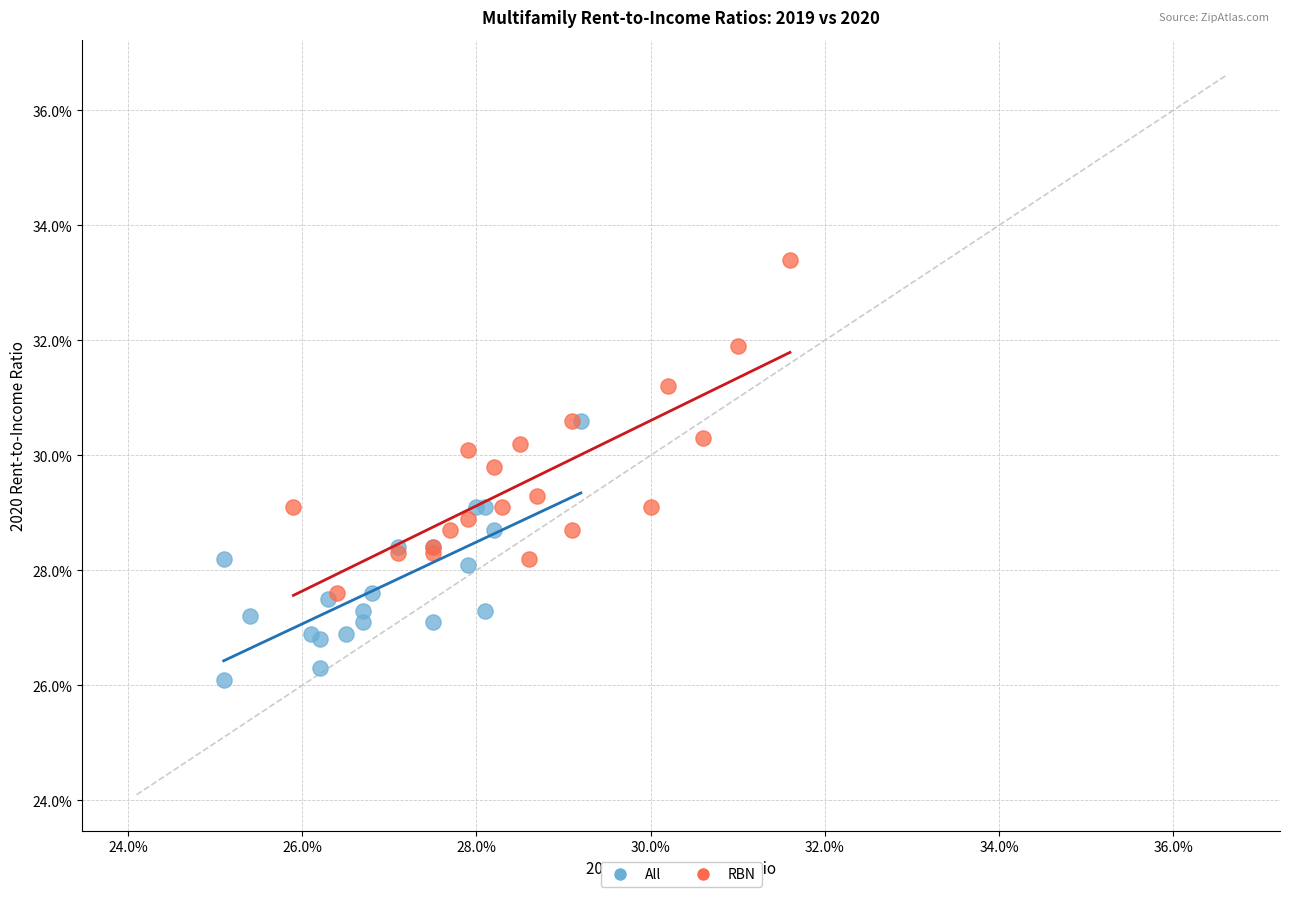

What are all the series names shown in the legend?

All, RBN